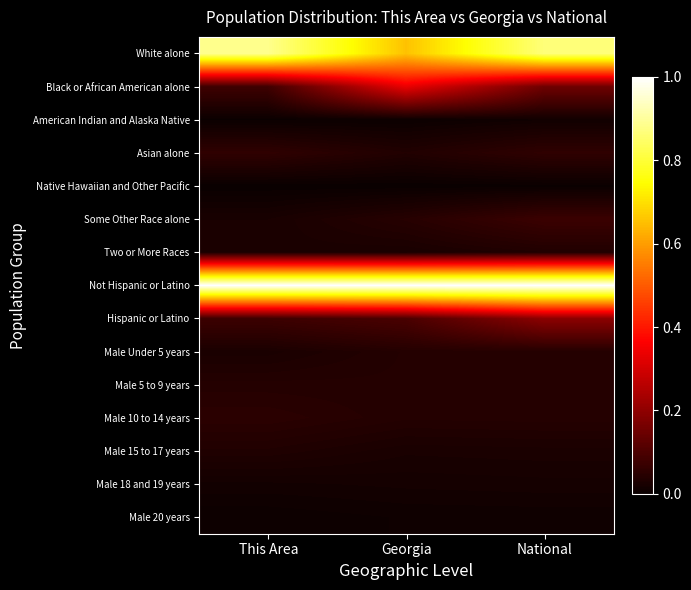

Count the number of categories in the chart.

3